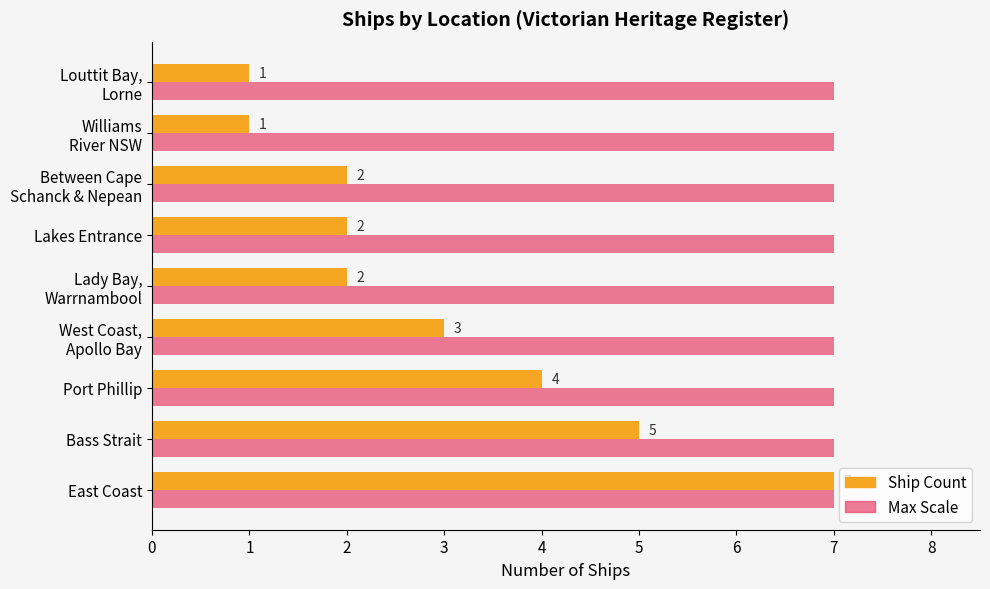

At which category is the sum across all series the highest?

East Coast